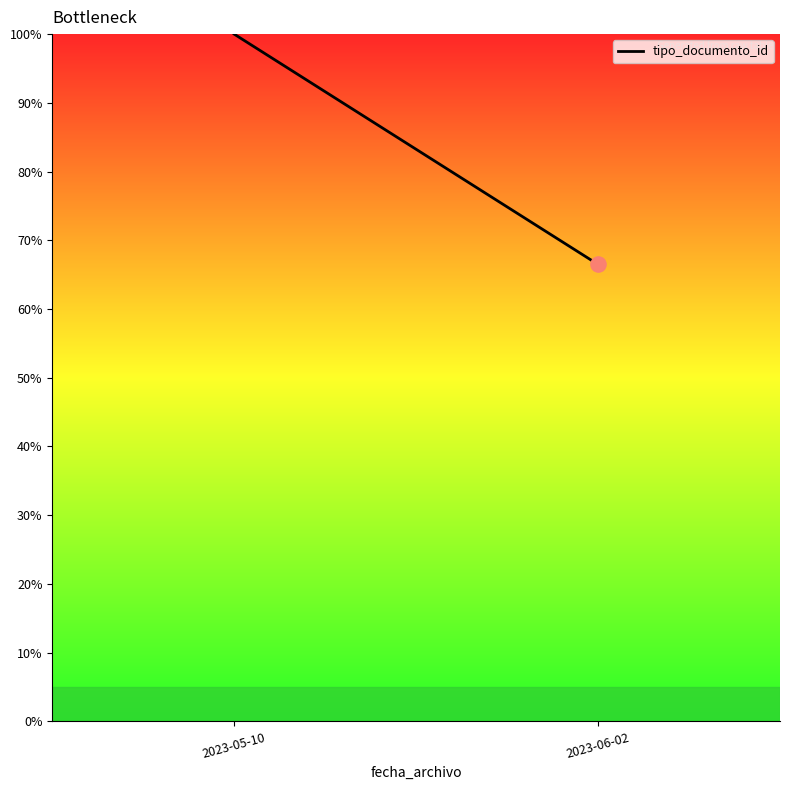

What is the change in value from 2023-05-10 to 2023-06-02?

-33.5